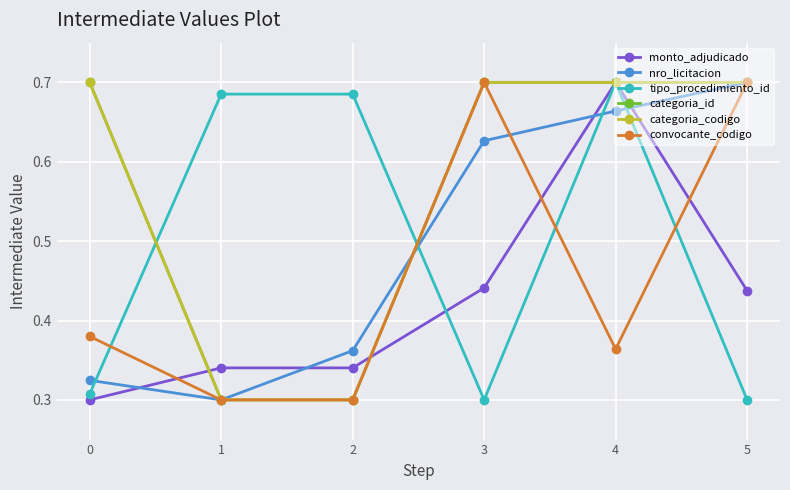

Is this an area chart (filled region under the line)?

No